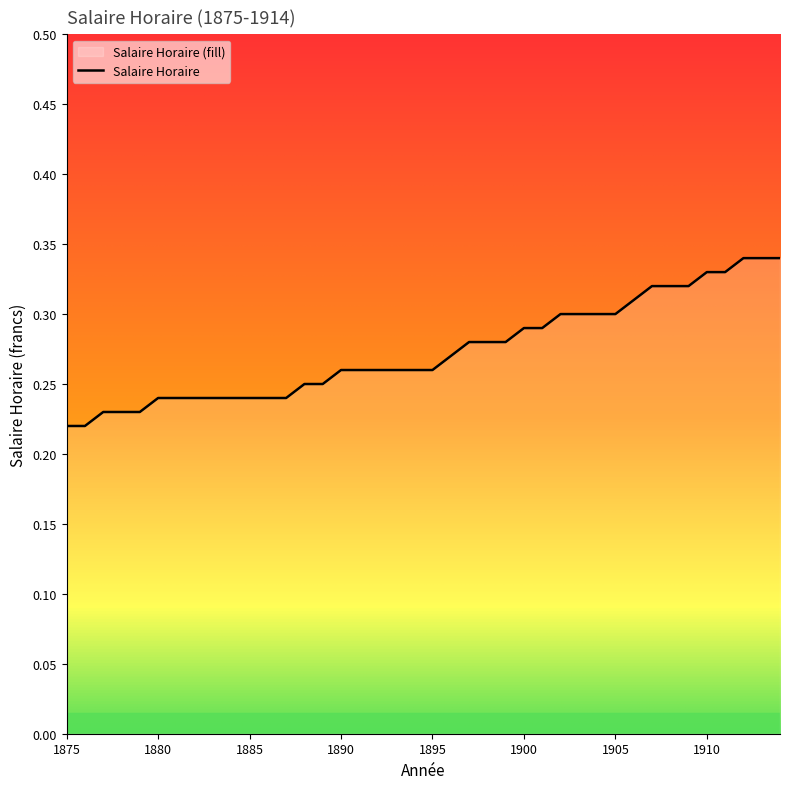

How many lines are shown in the chart?

1